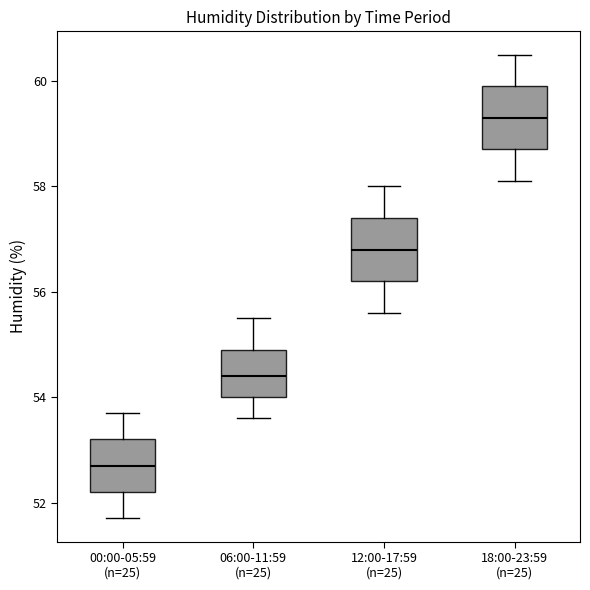

Where is the lower edge of the box for 18:00-23:59 (n=25) on the y-axis? The values are not printed on the chart, so give them approximately, as read against the axis.

58.8